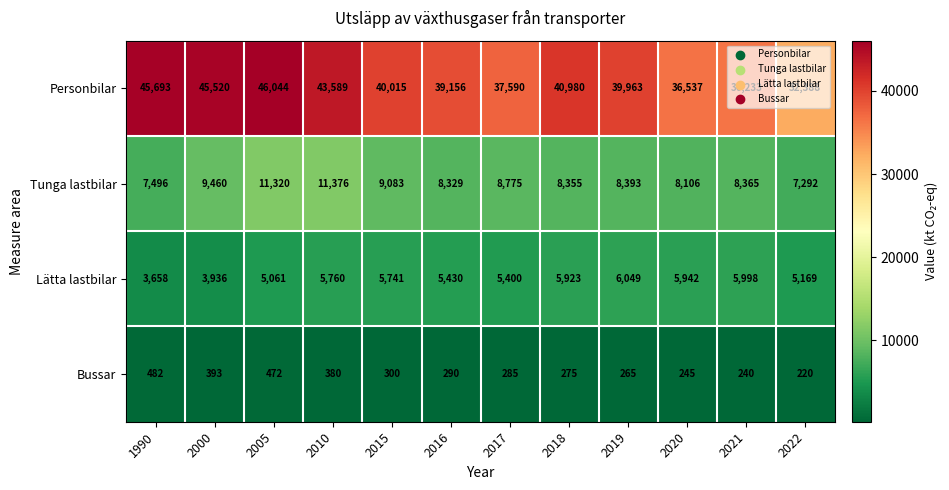

Which category has the lowest value in the Lätta lastbilar series?

1990